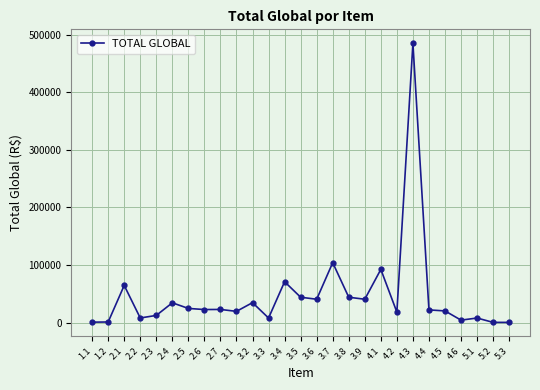

The value at 3.4 is 103741.8. True or false?

False